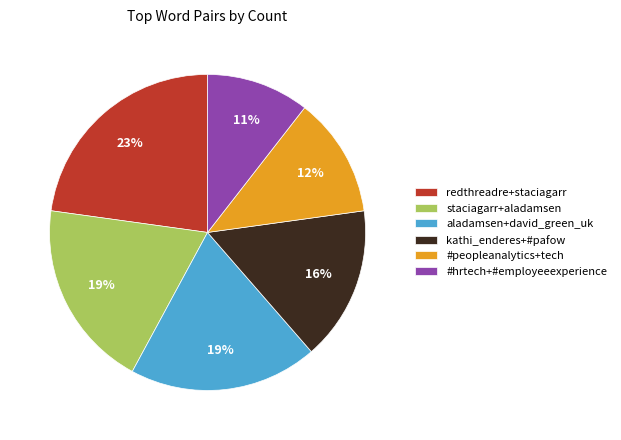

Does any single category account for the majority?

No